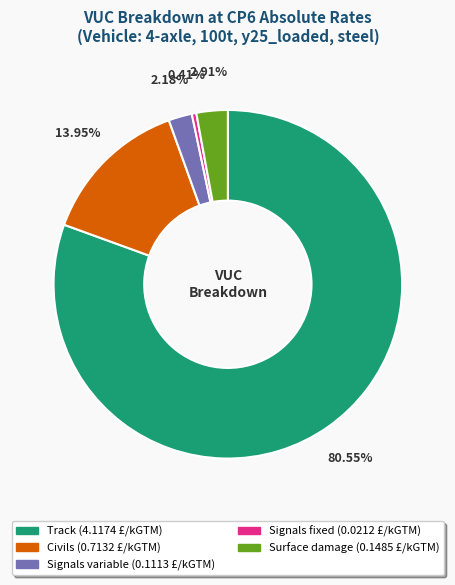

Rank the categories by value from highest to lowest.

Track, Civils, Surface damage, Signals variable, Signals fixed